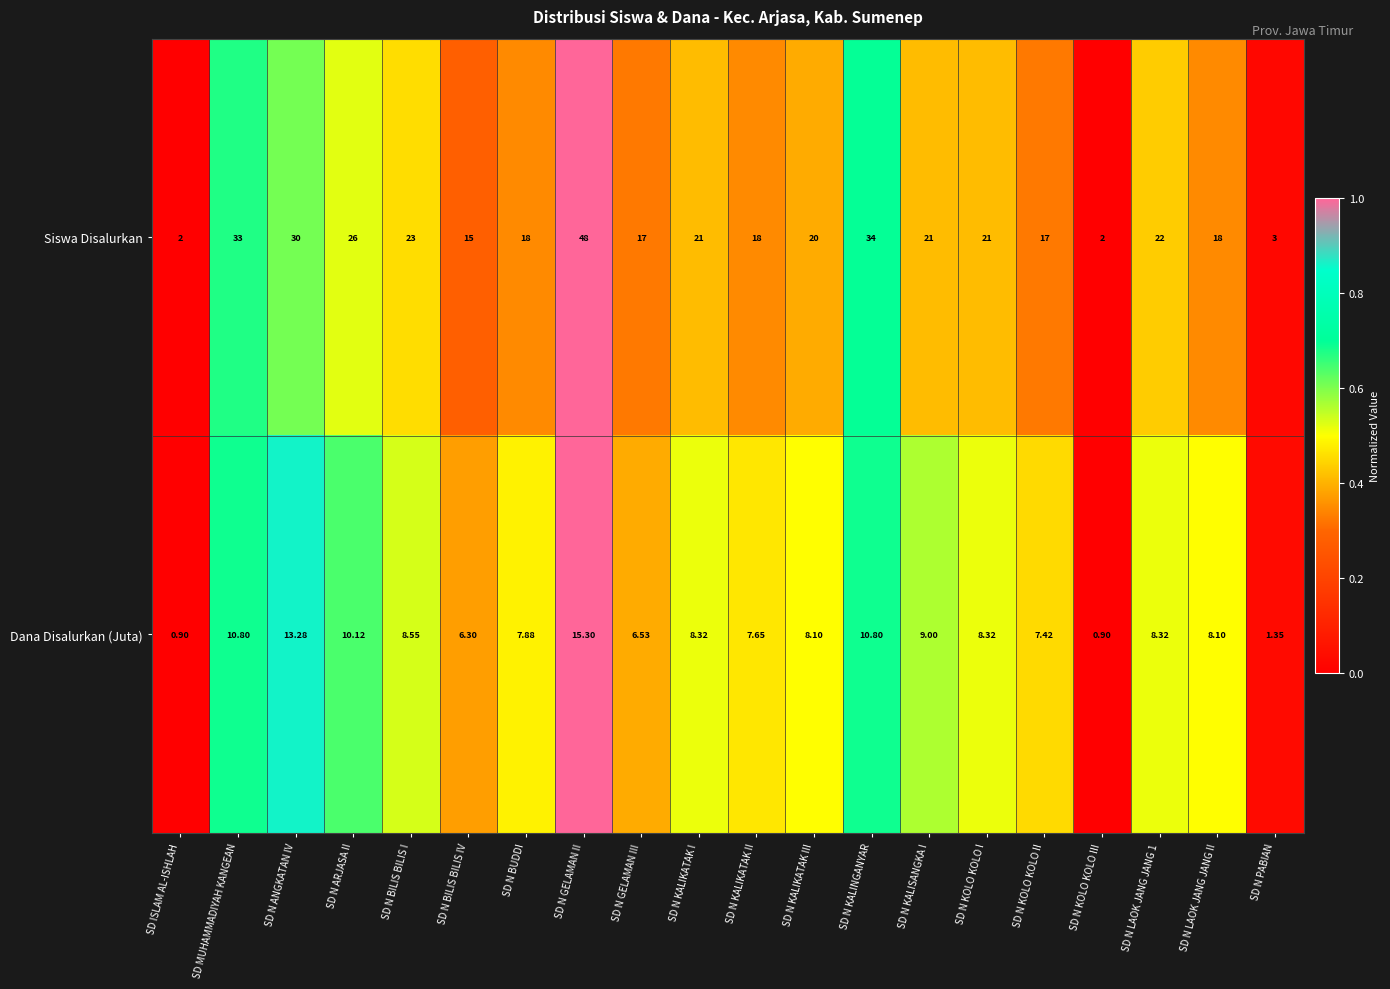

At which category is the sum across all series the highest?

SD N GELAMAN II